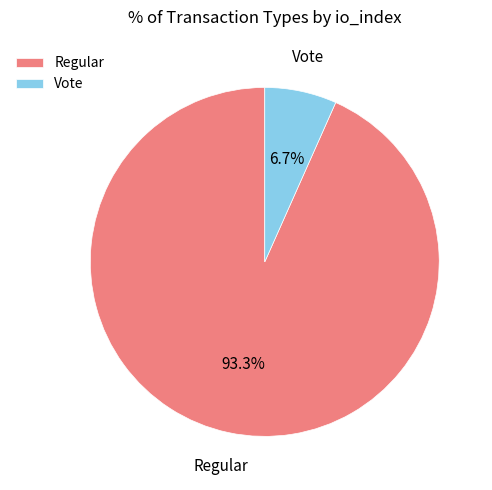

The Vote slice represents 7% of the pie. True or false?

True